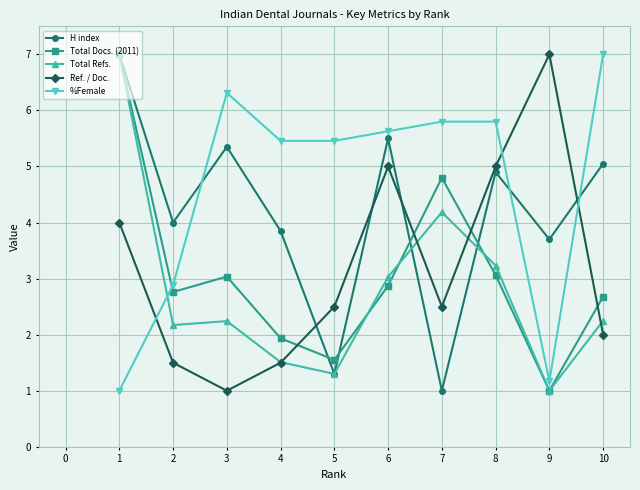

True or false: %Female has a value of 7.0 at 10.

True